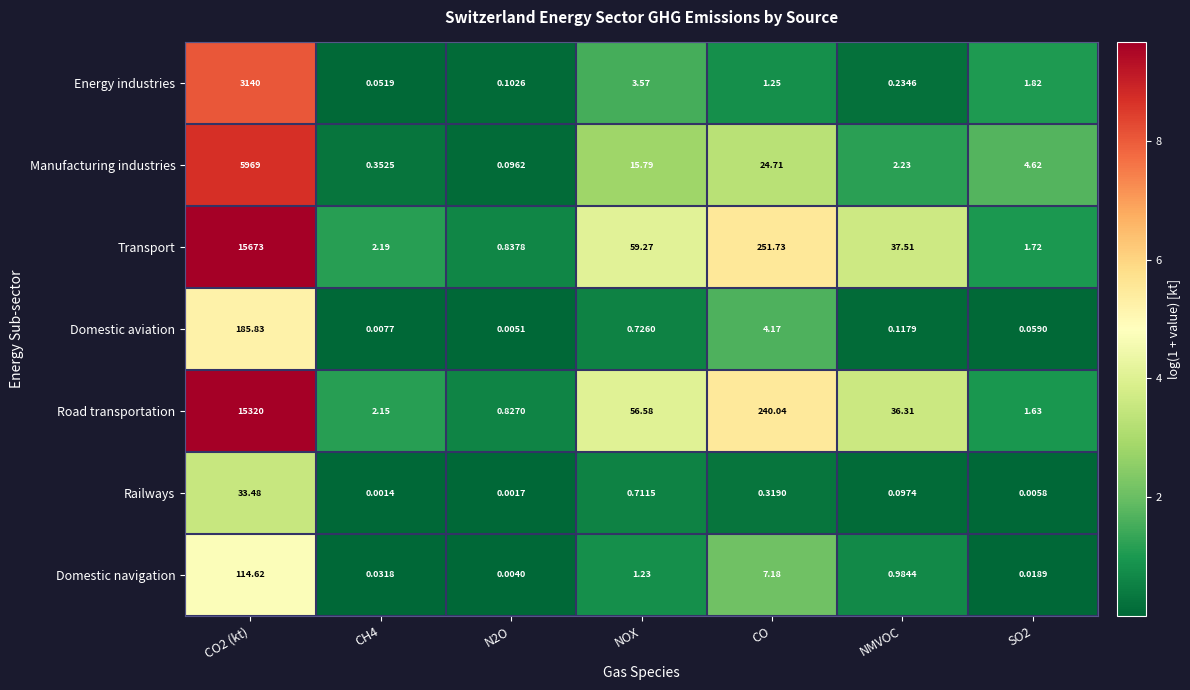

At which label is Transport closest to 7836?

CO